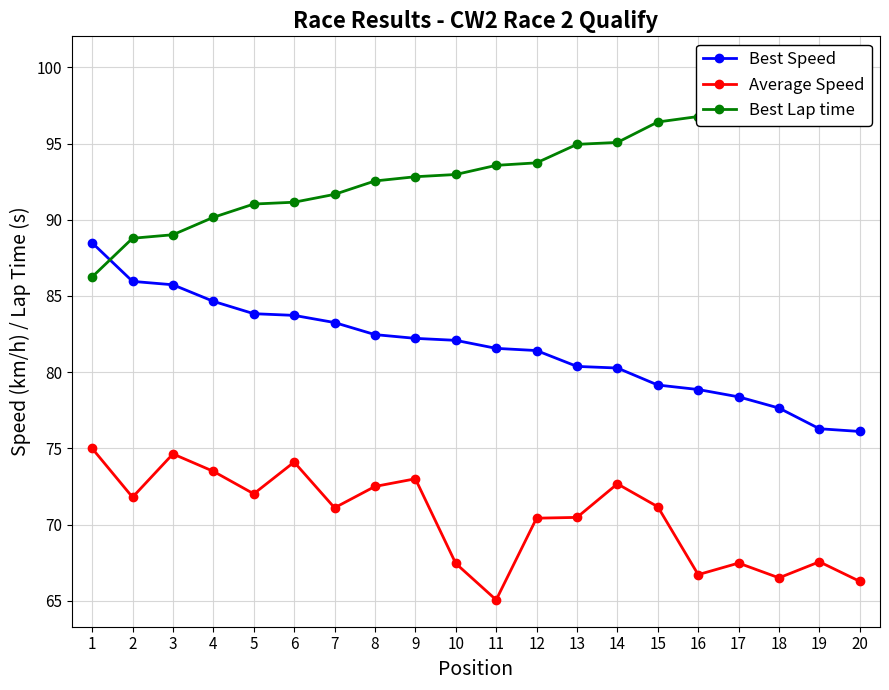

What is the total value across all series at 6?

249.0